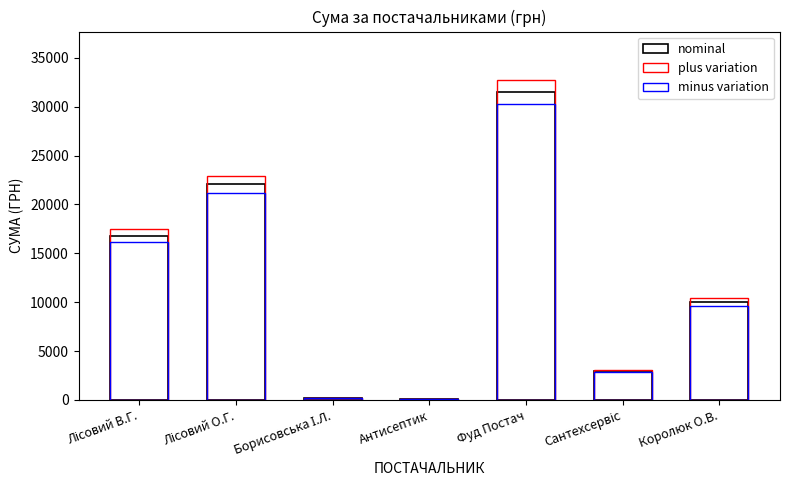

What are all the series names shown in the legend?

nominal, plus variation, minus variation